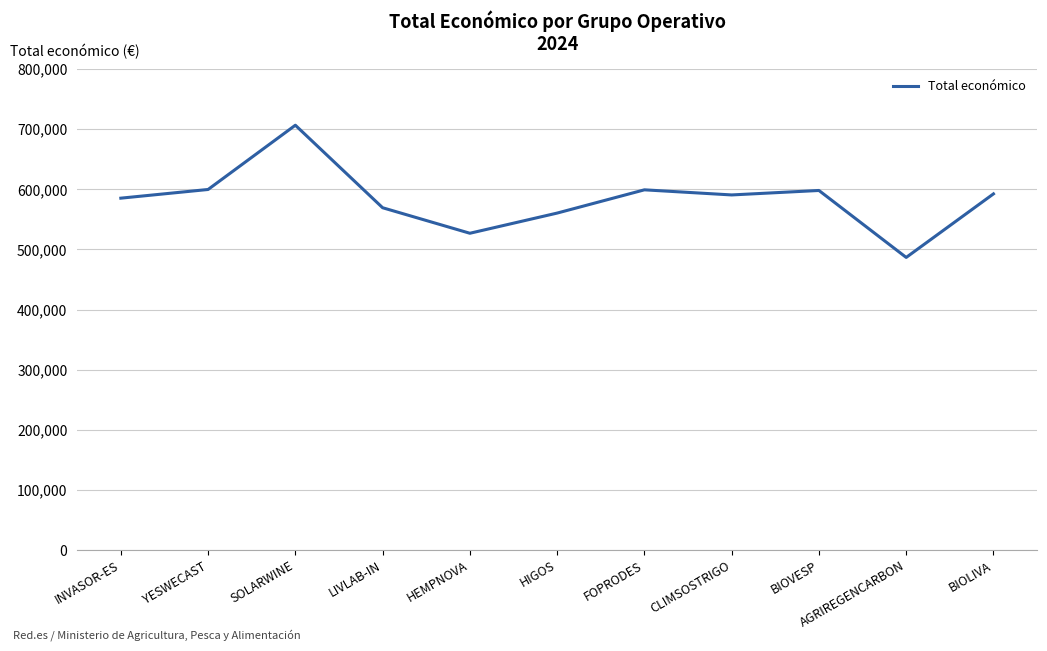

Which label corresponds to the smallest value in the chart?

AGRIREGENCARBON